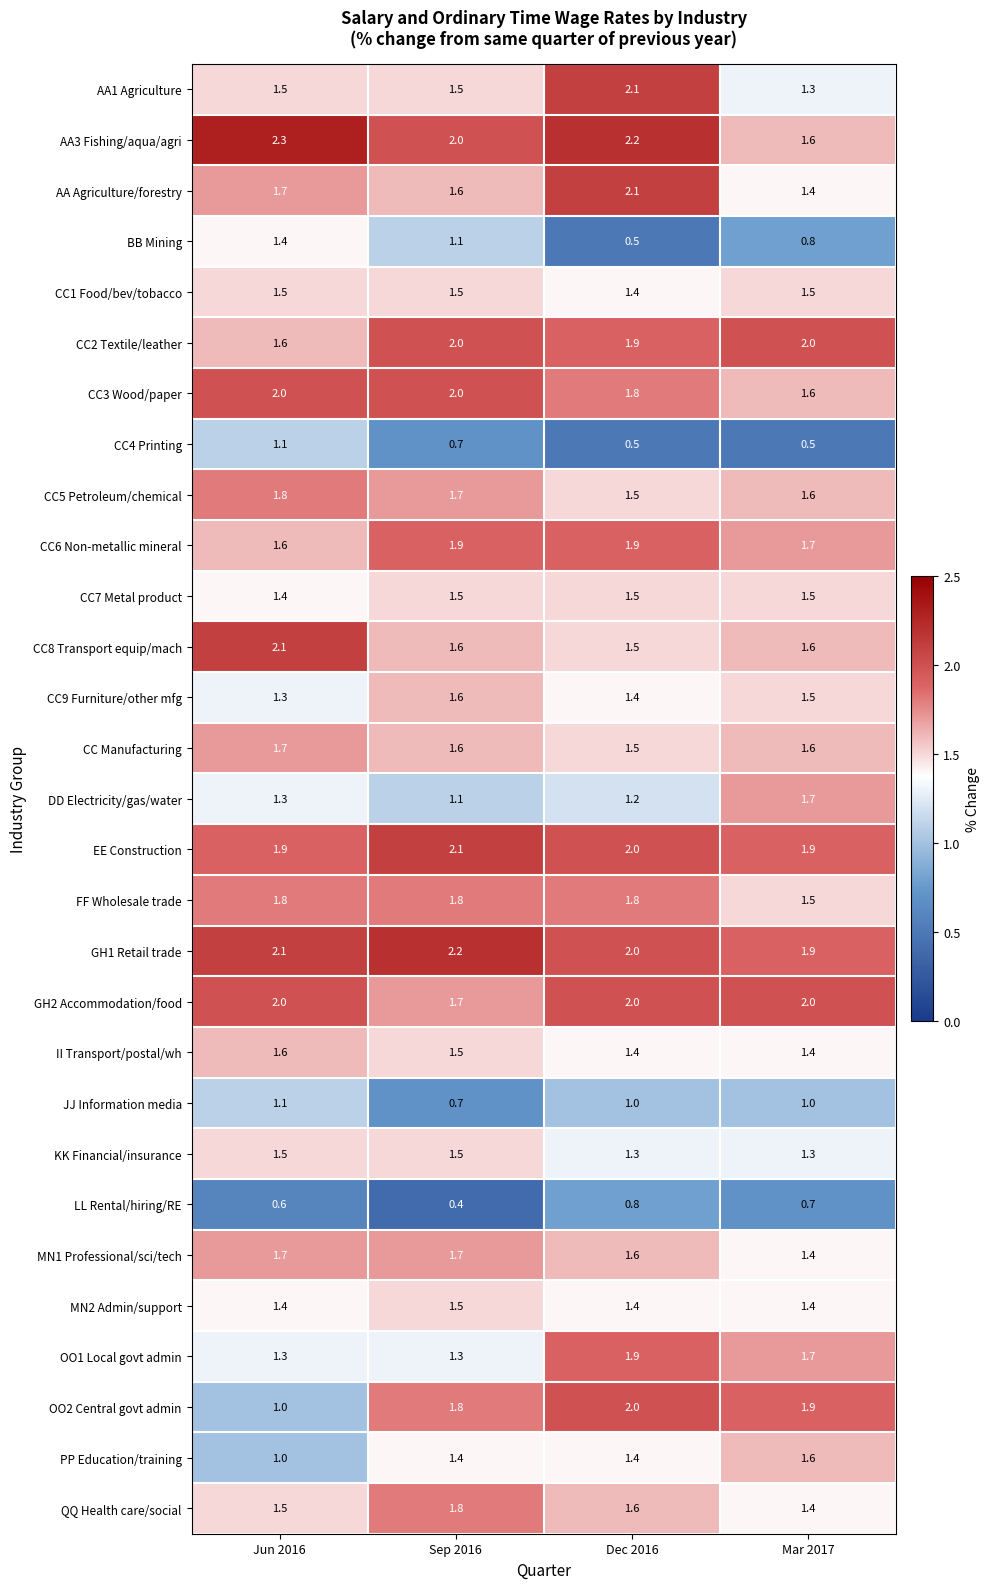

The AA Agriculture/forestry series shows 1.6 at Sep 2016. True or false?

True